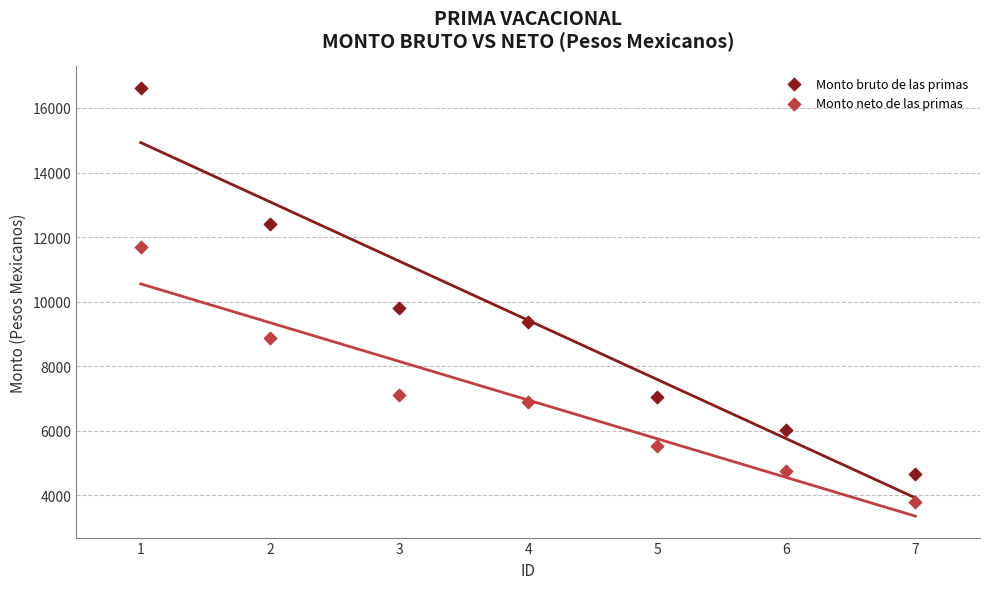

In the Monto bruto de las primas series, what Y value is closest to 10649?

9817.3